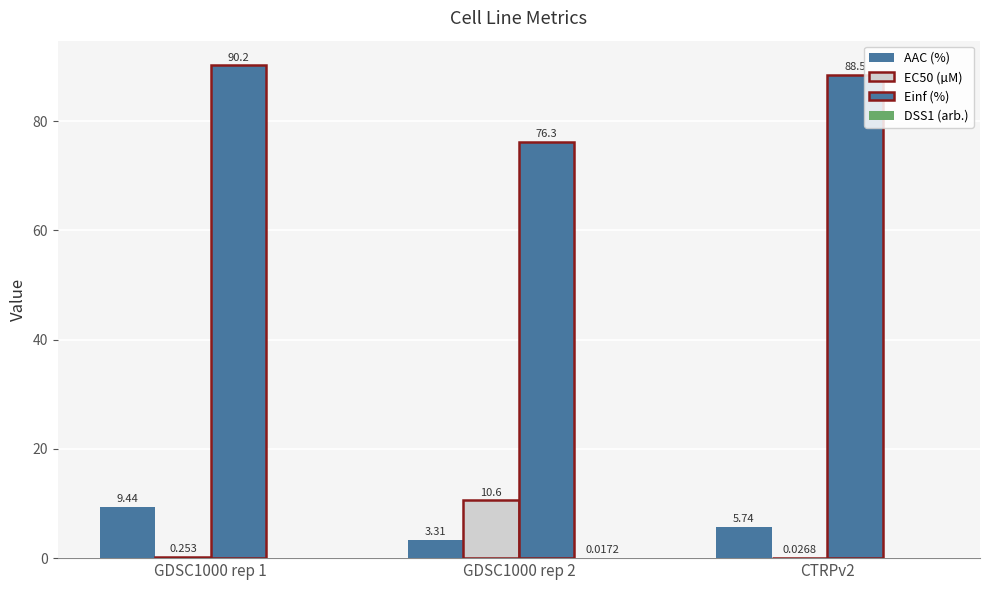

How many data points does each series have?

3